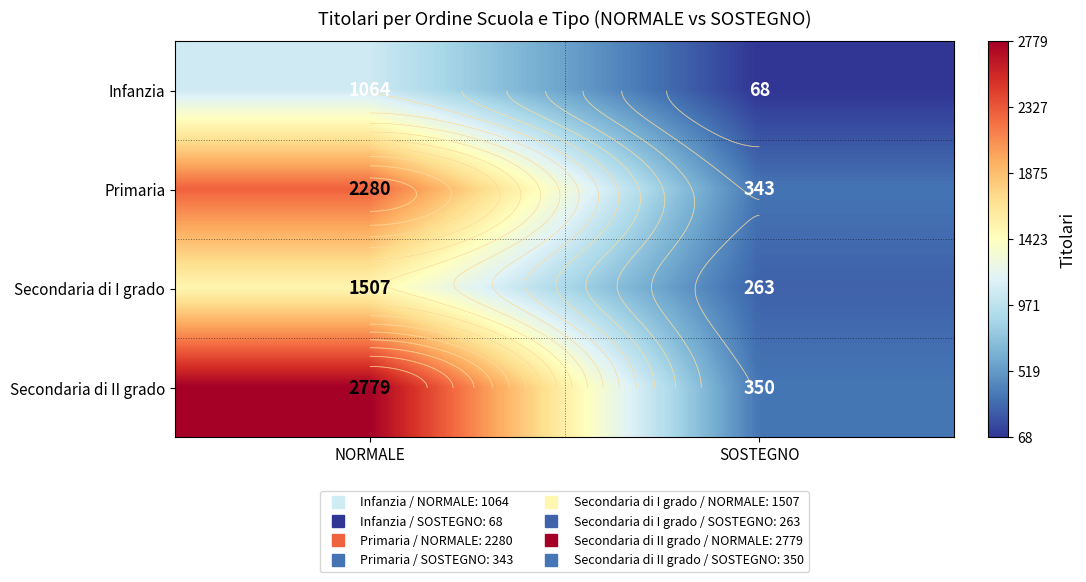

At which category does the chart reach its peak across all series?

NORMALE